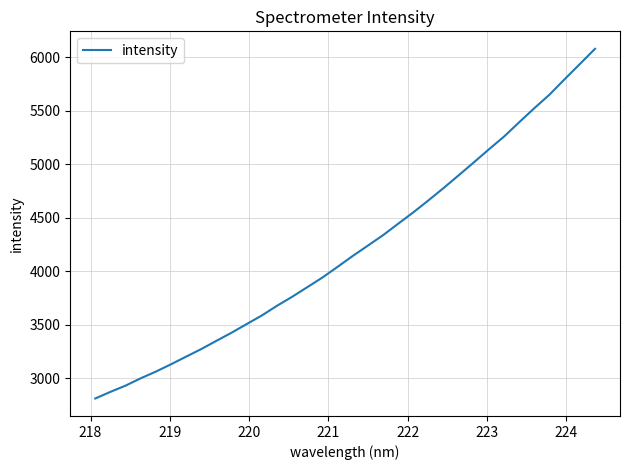

What is the maximum value shown in the chart?

6078.3